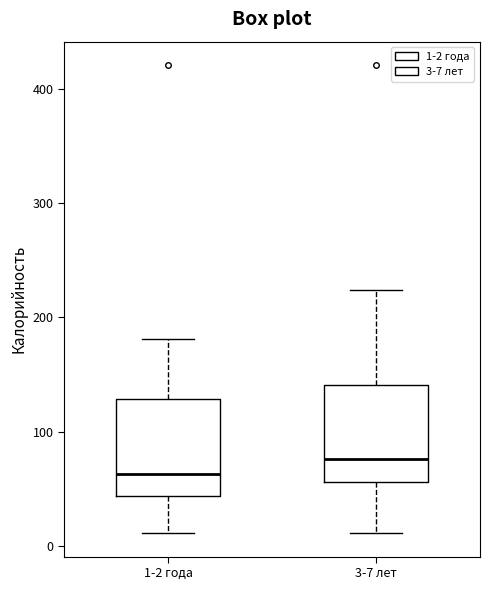

Reading left to right, read every box against the y-axis: the position of its median line, the range the box covers, and the ends of its whiskers. The values are not printed on the chart, so give them approximately, as read against the axis.

1-2 года: median 60, box 40 to 130, whiskers 10 to 180
3-7 лет: median 80, box 60 to 140, whiskers 10 to 220